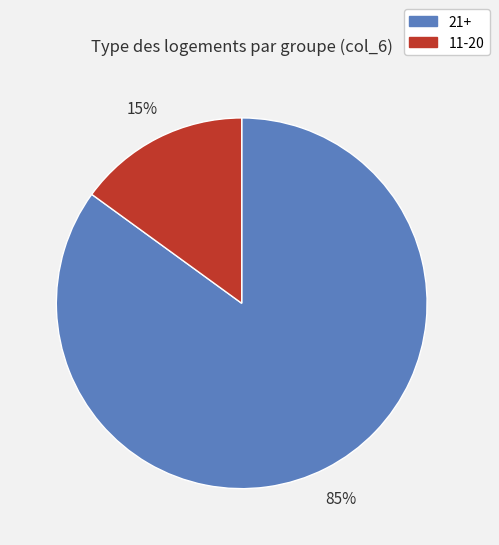

What is the smallest slice in the pie chart?

11-20